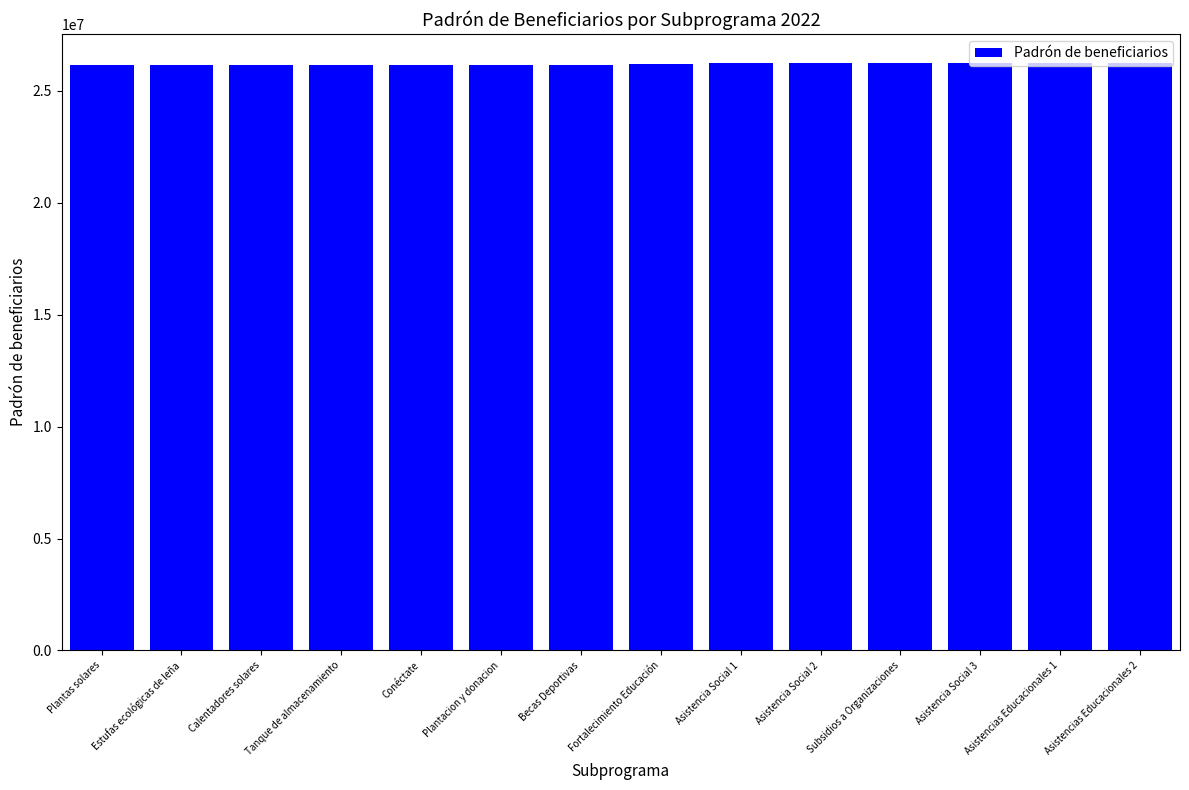

What value does the data have at Subsidios a Organizaciones?

26227585